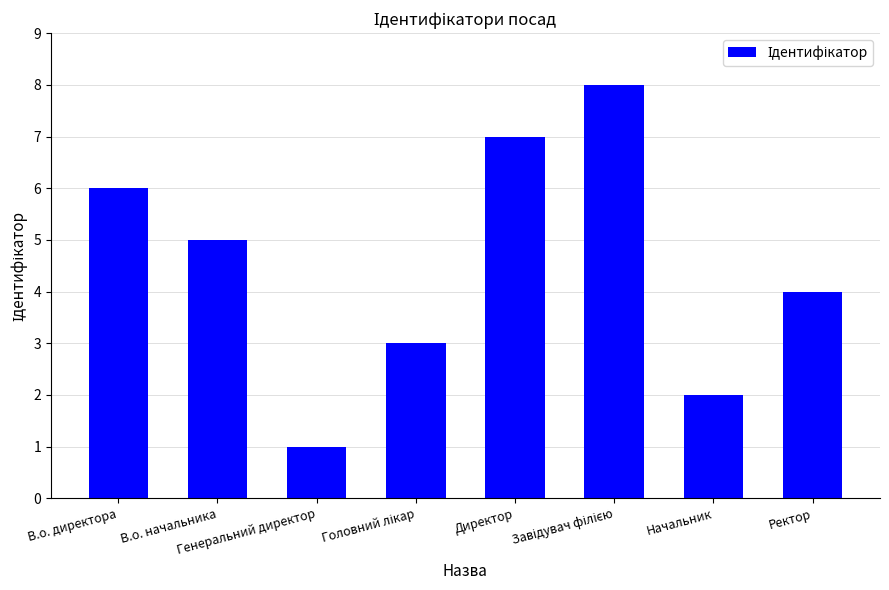

How many values are below 5?

4